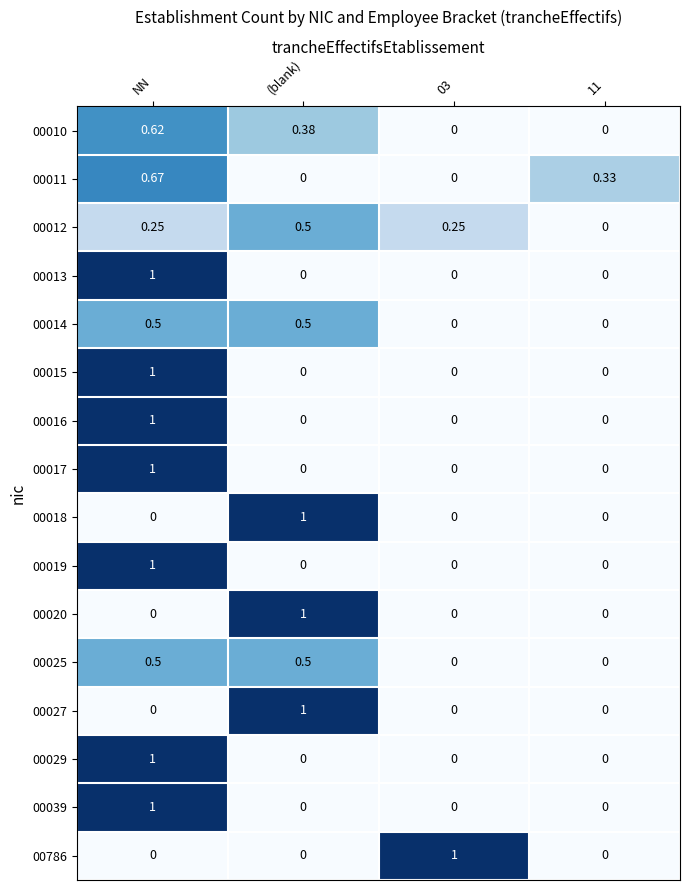

At which label does 00039 reach its peak?

NN